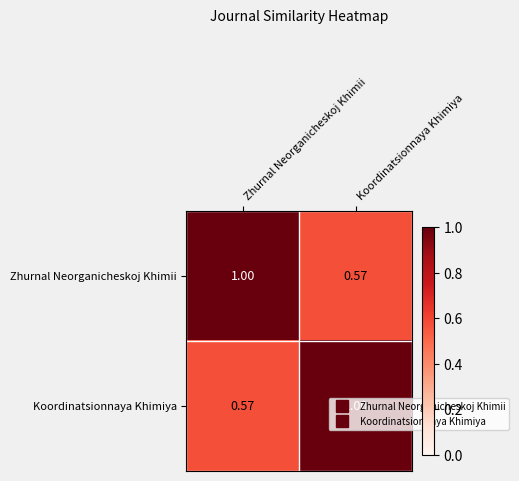

Is the value of Zhurnal Neorganicheskoj Khimii at Koordinatsionnaya Khimiya greater than the value of Koordinatsionnaya Khimiya at Koordinatsionnaya Khimiya?

No